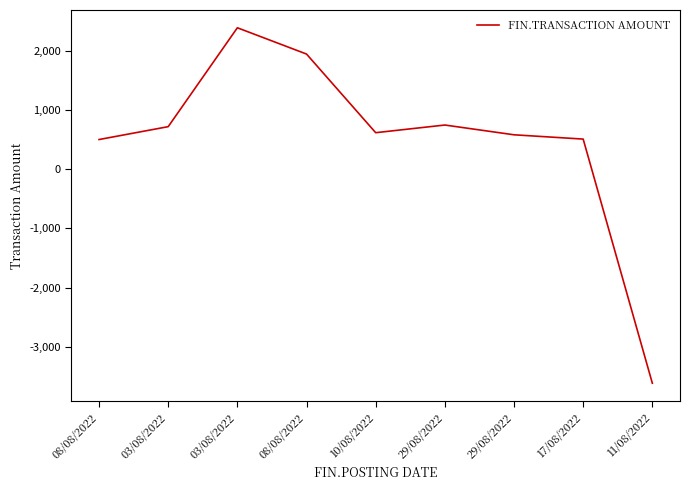

Is this an area chart (filled region under the line)?

No